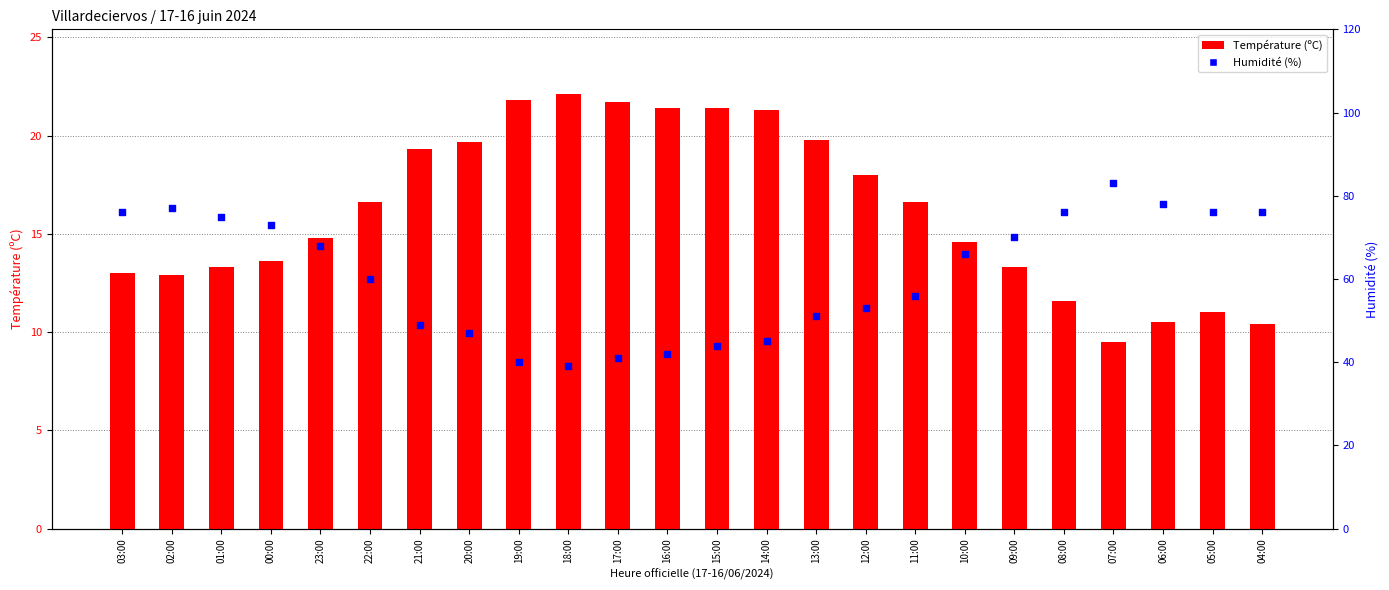

Which series reaches the maximum Y coordinate?

Humidité (%)